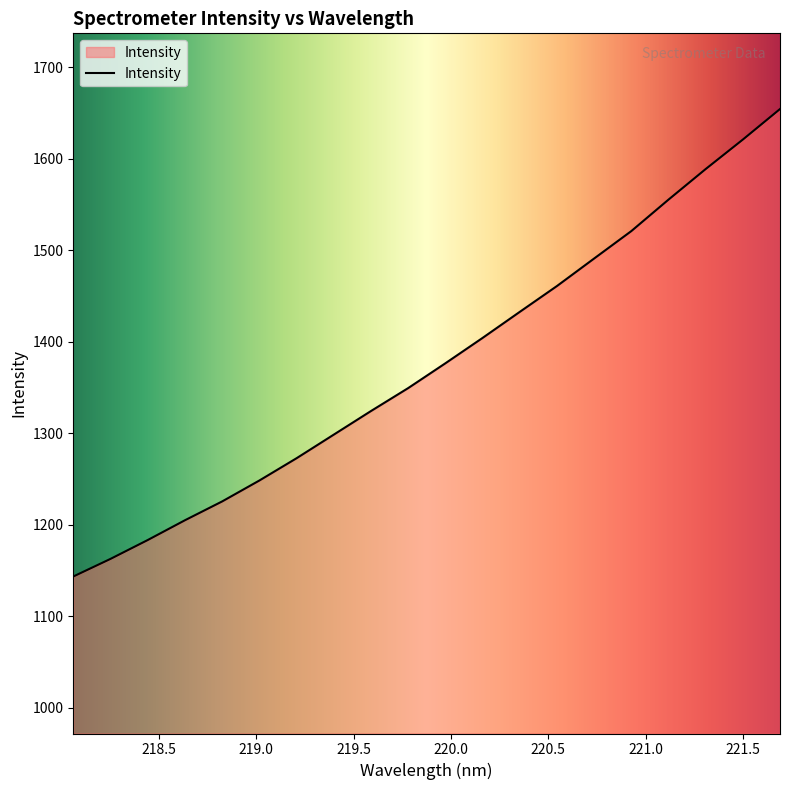

What is the difference between the maximum and minimum values?

510.8